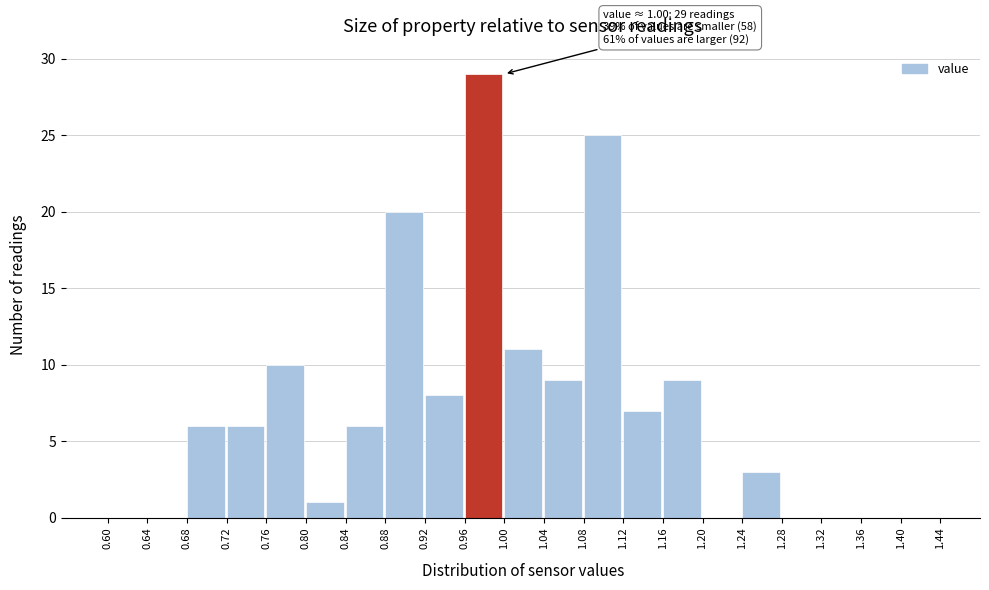

Which range on the x-axis has the tallest bar?

0.96 to 1.00